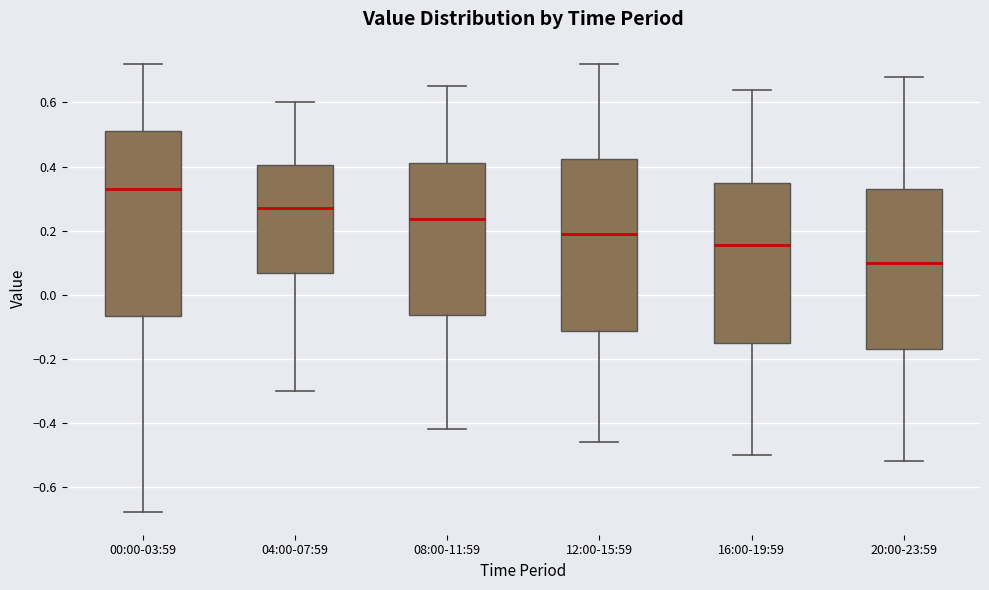

Reading left to right, transcribe this box plot: for each box, give where its median line is, the range the box spans, and where its two whiskers end, as read against the y-axis. The values are not printed on the chart, so give them approximately, as read against the axis.

00:00-03:59: median 0.34, box -0.06 to 0.52, whiskers -0.68 to 0.72
04:00-07:59: median 0.28, box 0.06 to 0.40, whiskers -0.30 to 0.60
08:00-11:59: median 0.24, box -0.06 to 0.42, whiskers -0.42 to 0.66
12:00-15:59: median 0.20, box -0.12 to 0.42, whiskers -0.46 to 0.72
16:00-19:59: median 0.16, box -0.14 to 0.36, whiskers -0.50 to 0.64
20:00-23:59: median 0.10, box -0.16 to 0.34, whiskers -0.52 to 0.68